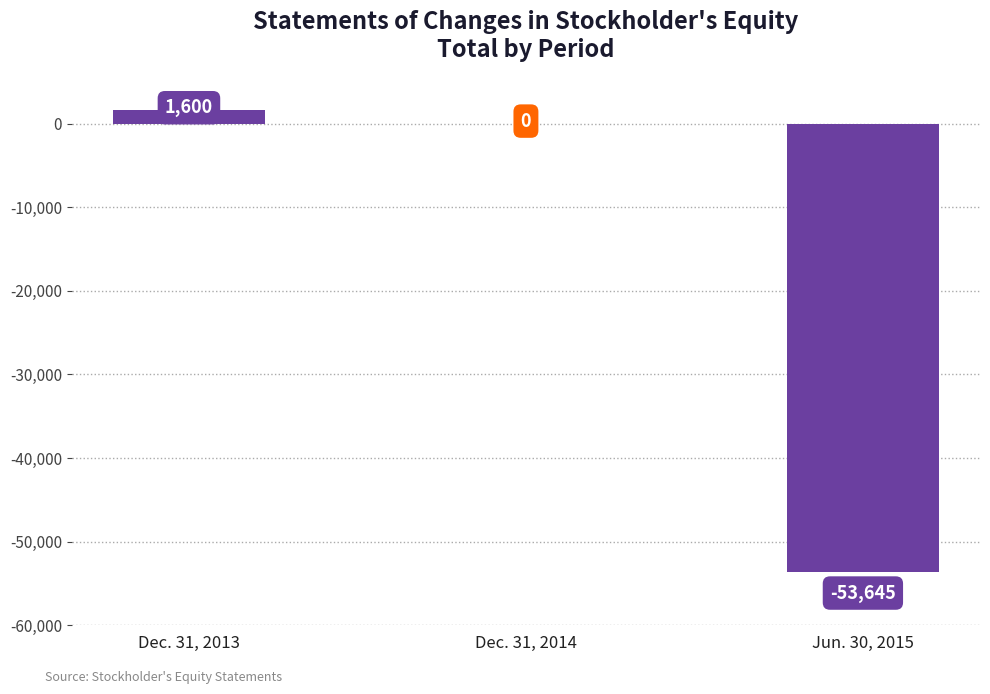

At which category does the chart reach its peak across all series?

Dec. 31, 2013